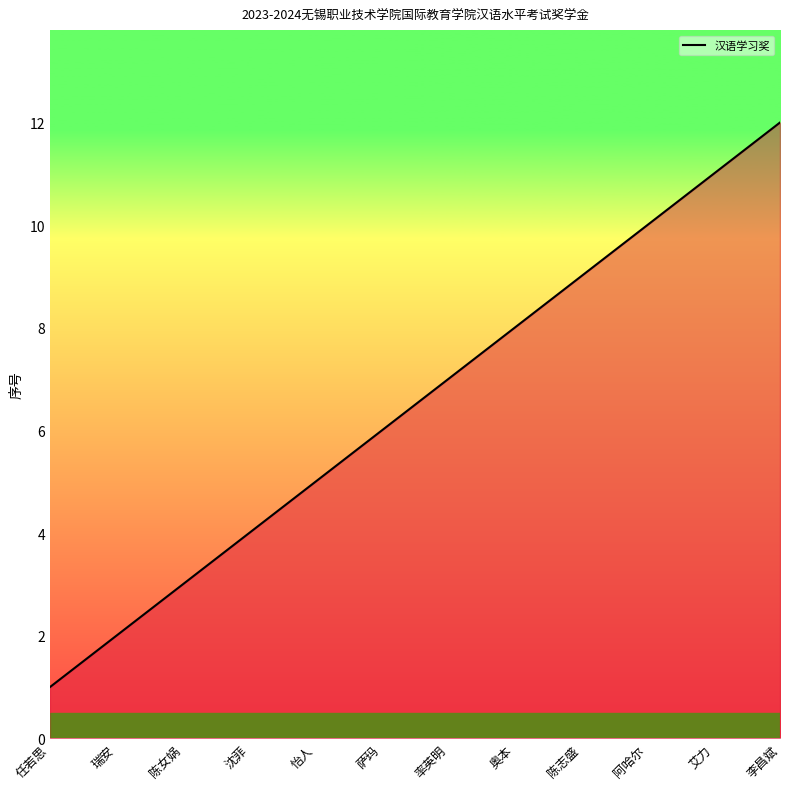

Which has a higher value, 陈志盛 or 沈菲?

陈志盛